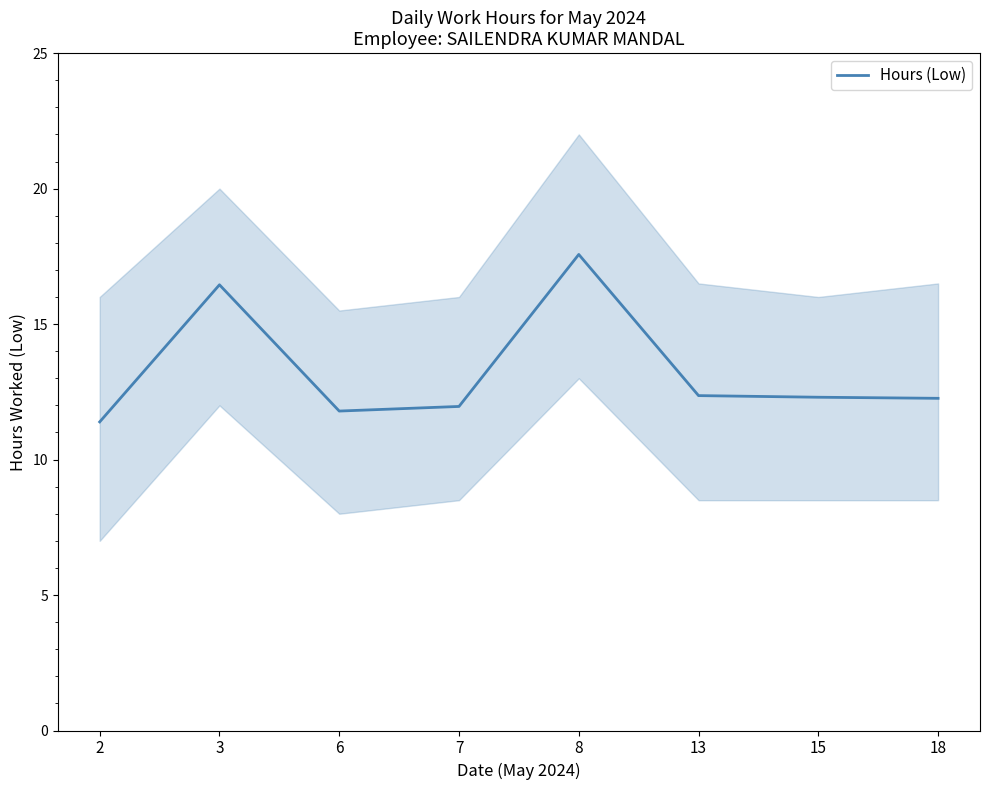

True or false: the data has more than 0 interior local peaks.

True